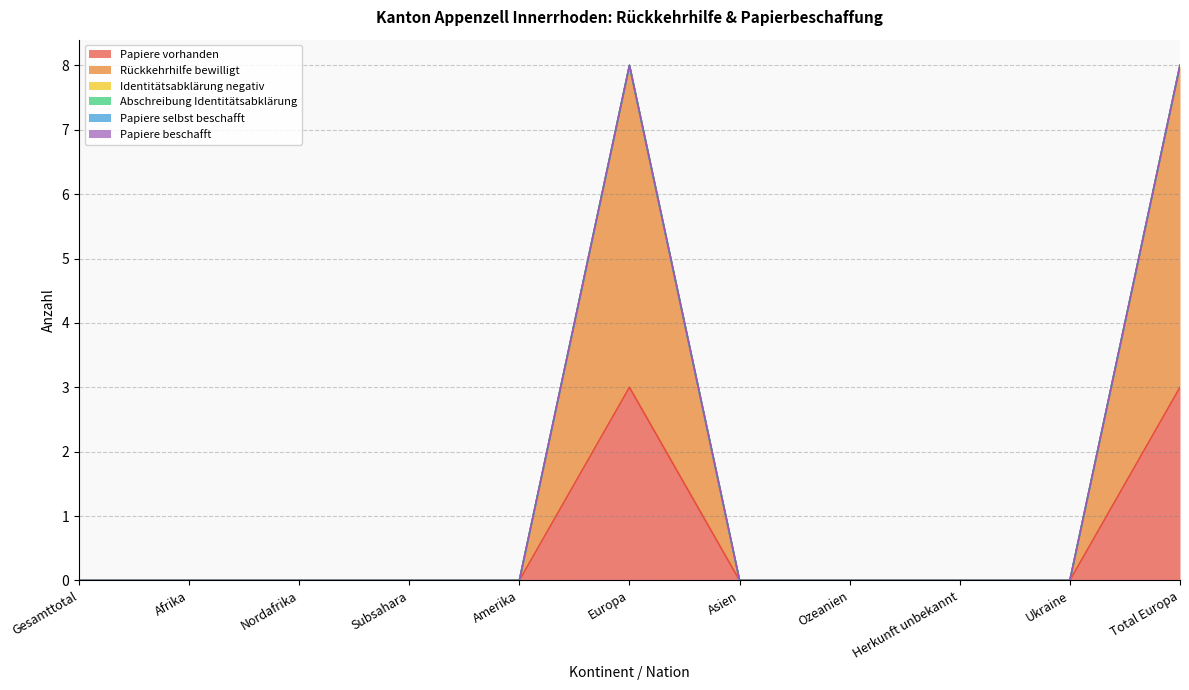

Count the number of categories in the chart.

11